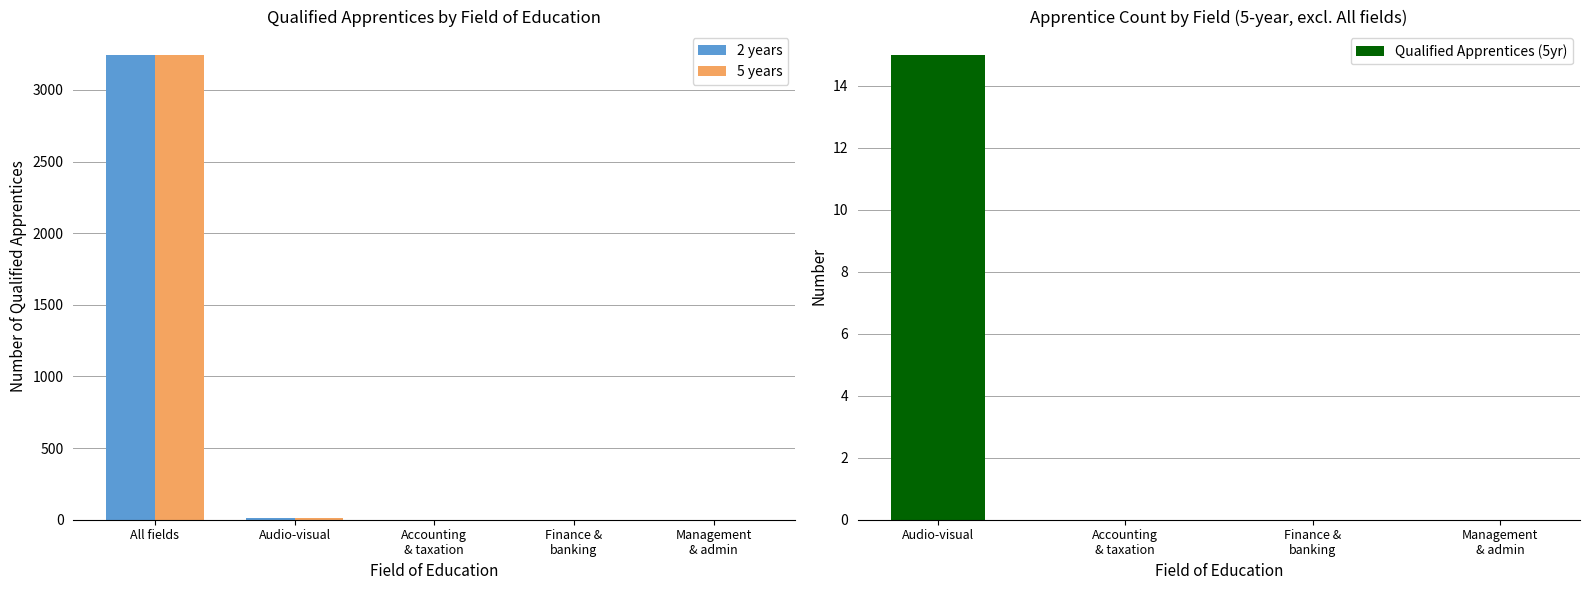

Which series has the largest range (max minus min)?

2 years